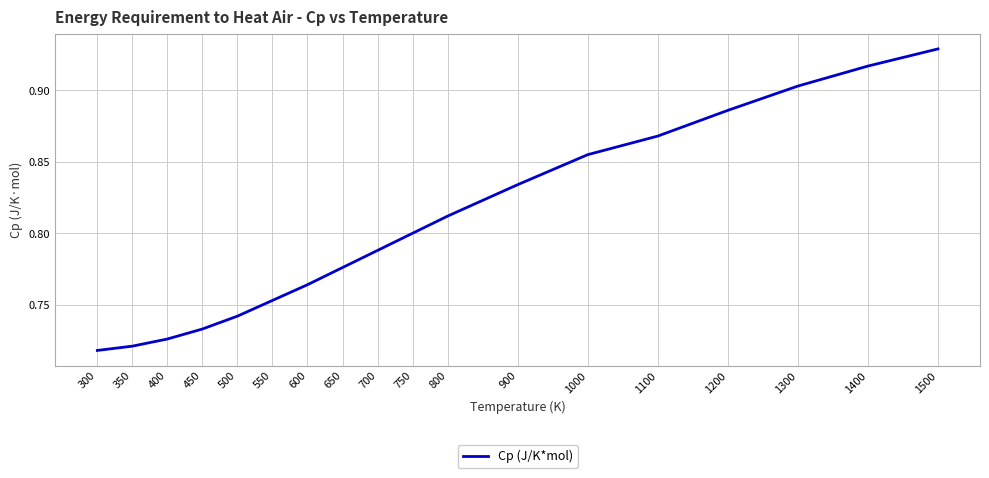

Rank the categories by value from highest to lowest.

1500, 1400, 1300, 1200, 1100, 1000, 900, 800, 750, 700, 650, 600, 550, 500, 450, 400, 350, 300